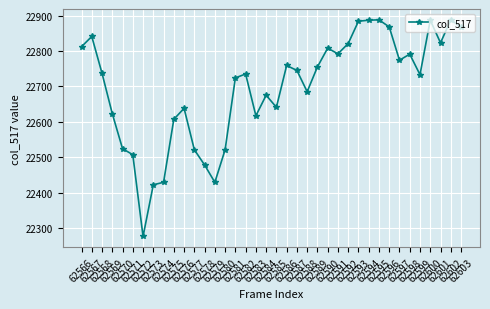

Is it true that the value at 62603 is 22868?

True